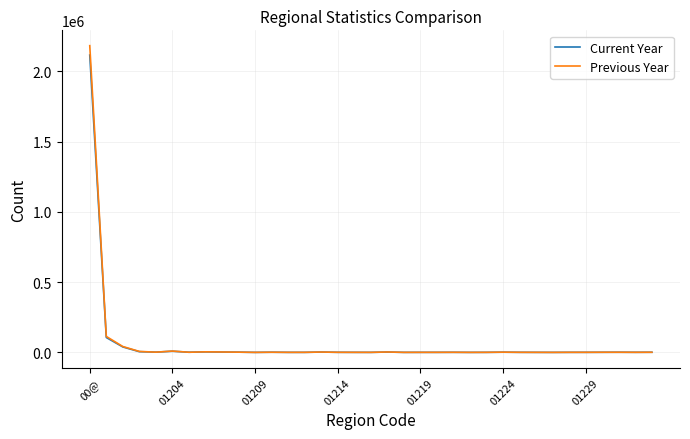

Which series has the largest range (max minus min)?

Previous Year